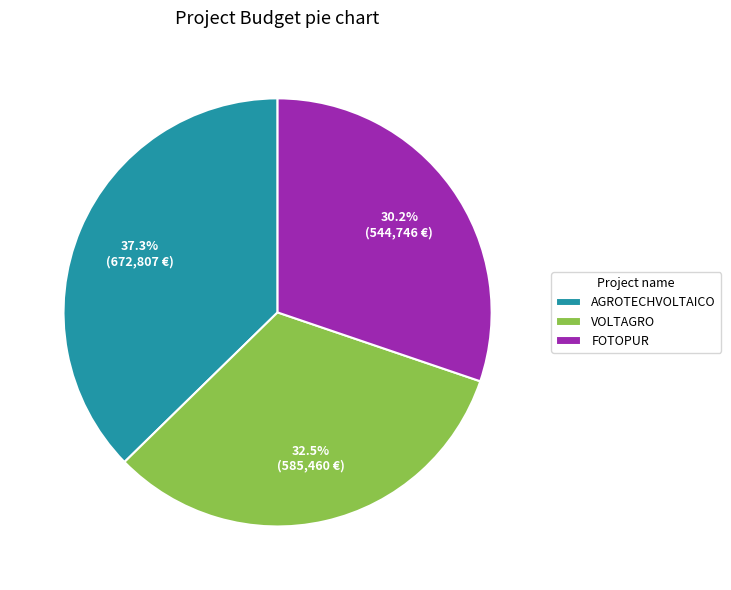

To the nearest percent, what is the difference between the FOTOPUR and VOLTAGRO slice percentages?

2%